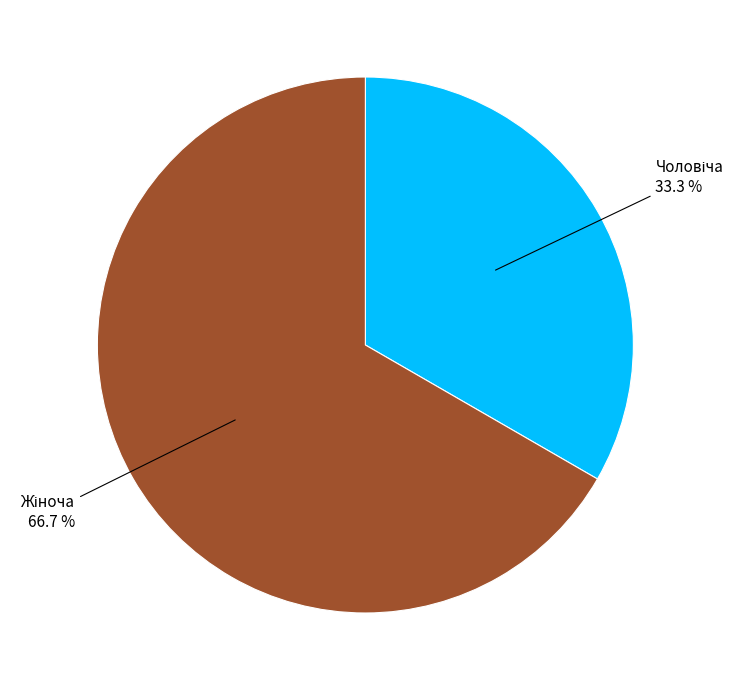

How many slices are in this pie chart?

2